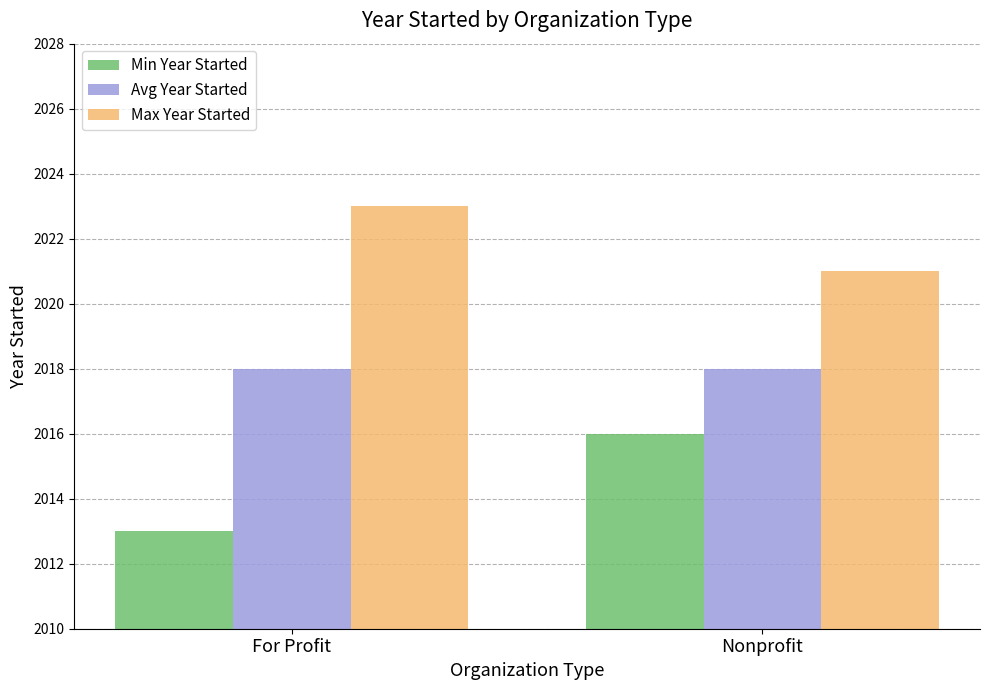

What is the label of the 2nd bar from the left?

Nonprofit